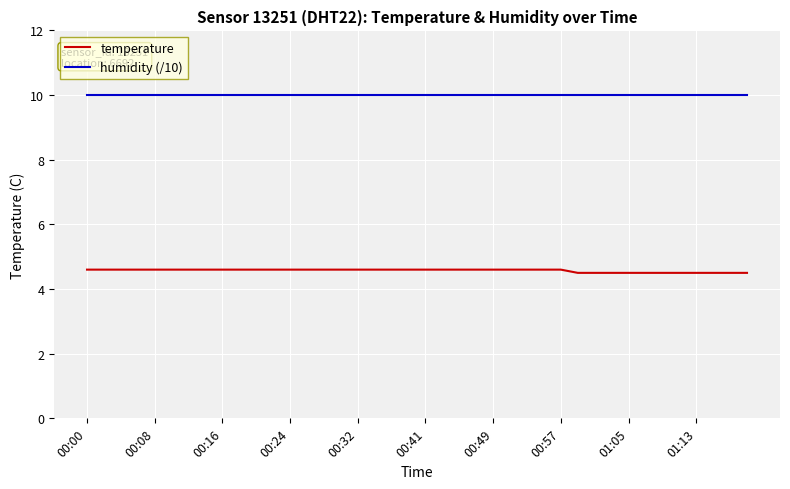

True or false: humidity (/10) and temperature cross at least once.

False